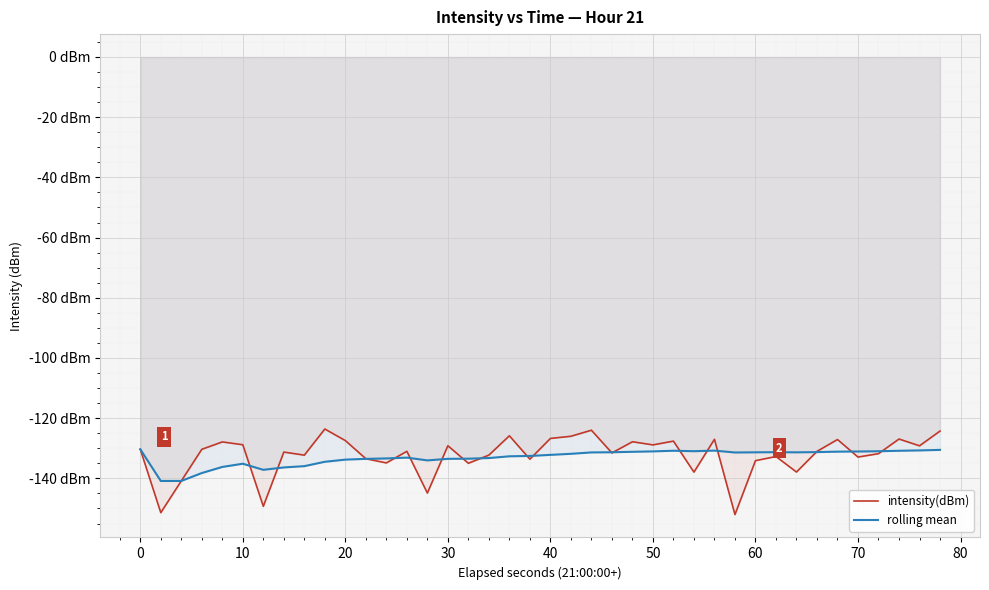

Reading left to right, what are all the values shown in this chart?

intensity(dBm): -130.3	-151.4	-140.9	-130.3	-127.9	-128.8	-149.3	-131.3	-132.3	-123.6	-127.5	-133.5	-134.9	-131.0	-144.9	-129.2	-135.0	-132.3	-125.9	-133.6	-126.7	-126.0	-124.0	-131.5	-127.8	-128.9	-127.6	-137.9	-127.0	-152.0	-134.1	-132.7	-137.9	-131.0	-127.1	-132.9	-131.8	-126.9	-129.2	-124.3
rolling mean: -130.3	-140.9	-140.9	-138.2	-136.2	-135.1	-137.2	-136.4	-135.9	-134.5	-133.8	-133.5	-133.4	-133.1	-134.0	-133.5	-133.5	-133.2	-132.7	-132.6	-132.2	-131.8	-131.4	-131.3	-131.2	-131.0	-130.8	-131.0	-130.8	-131.4	-131.3	-131.3	-131.3	-131.3	-131.1	-131.1	-131.0	-130.8	-130.7	-130.5